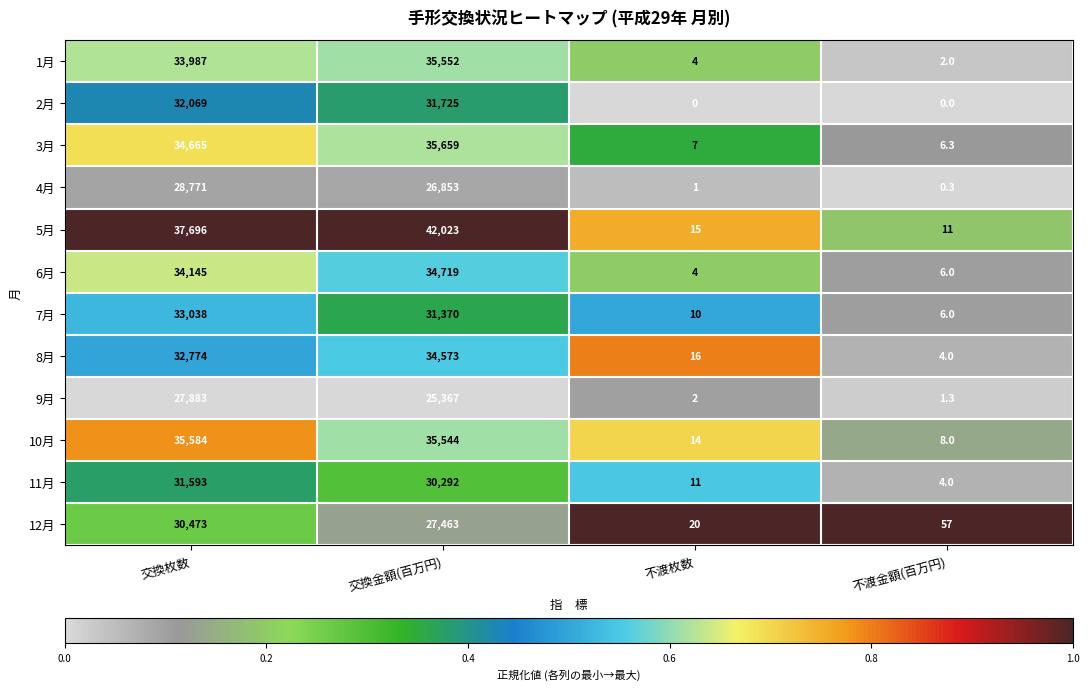

What is the difference between the second highest and second lowest values in the 4月 series?

26852.0